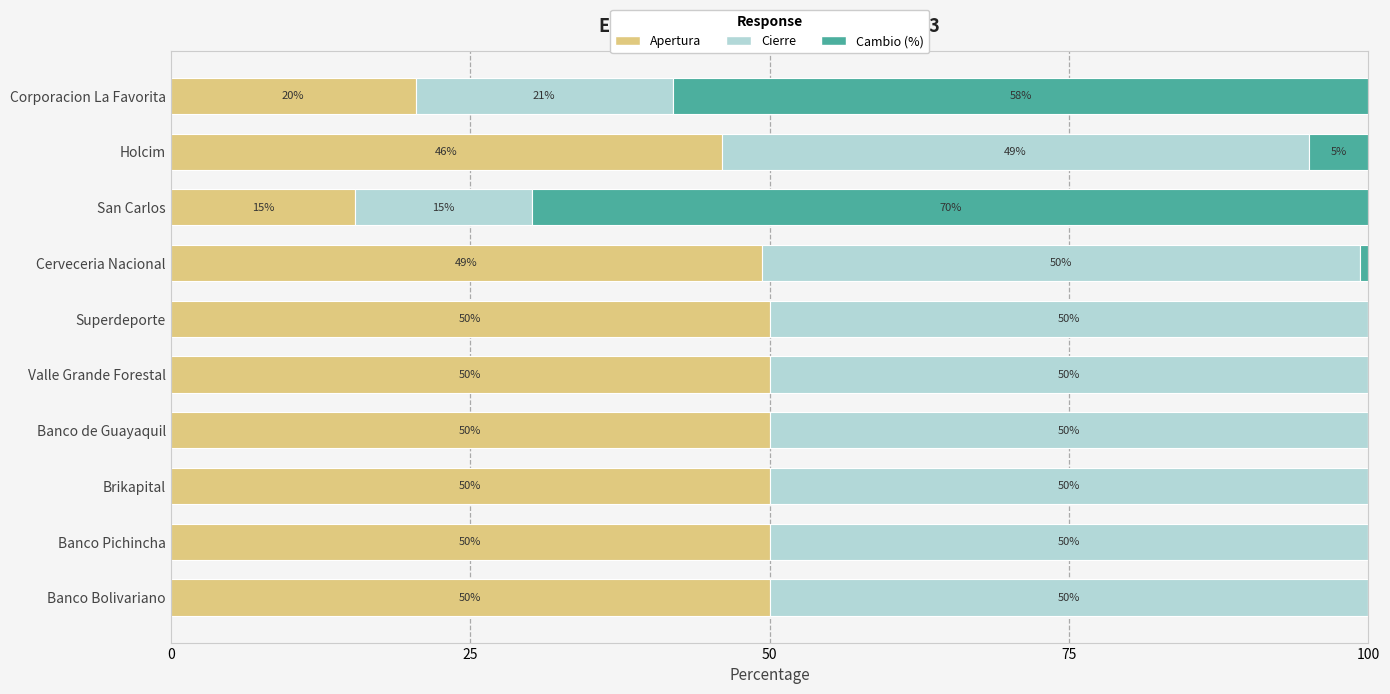

What is the highest value of the Apertura series?

50.0